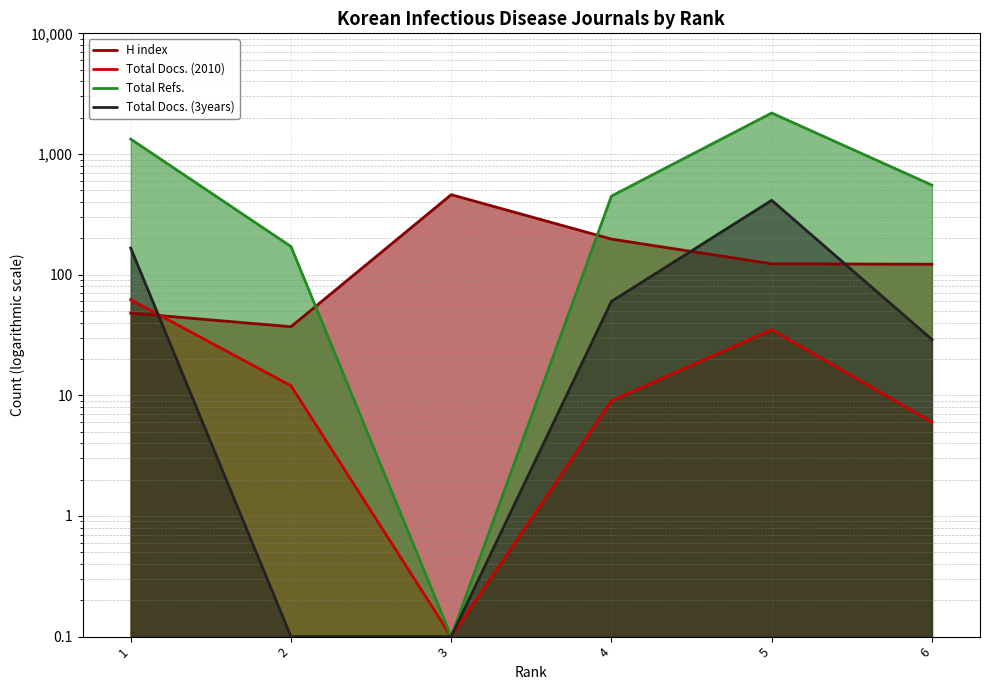

How many data points in Total Docs. (2010) are less than 12?

3